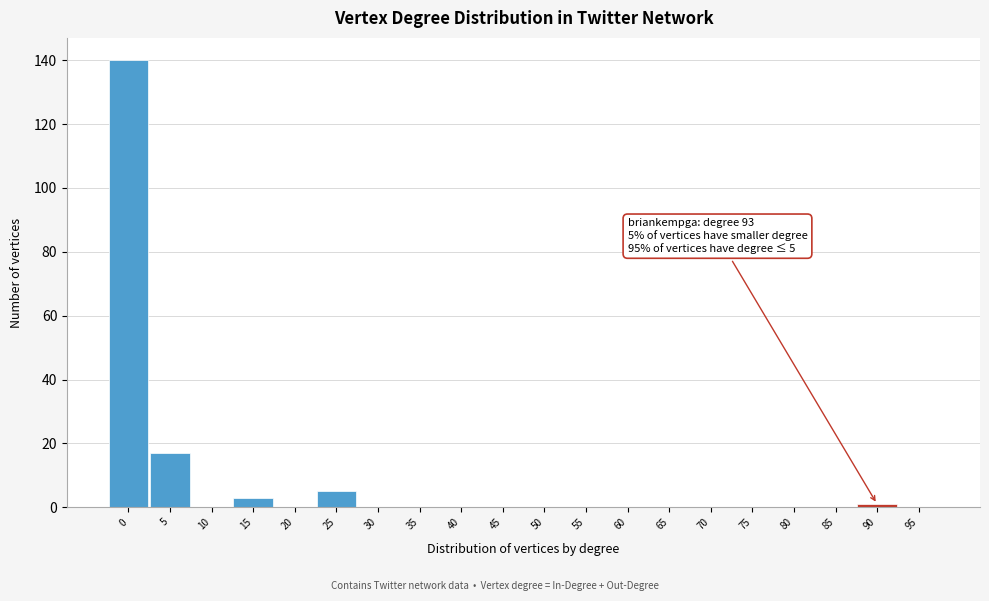

Reading right to left, extract all data points from this chart.

95=0	90=1	85=0	80=0	75=0	70=0	65=0	60=0	55=0	50=0	45=0	40=0	35=0	30=0	25=5	20=0	15=3	10=0	5=17	0=140